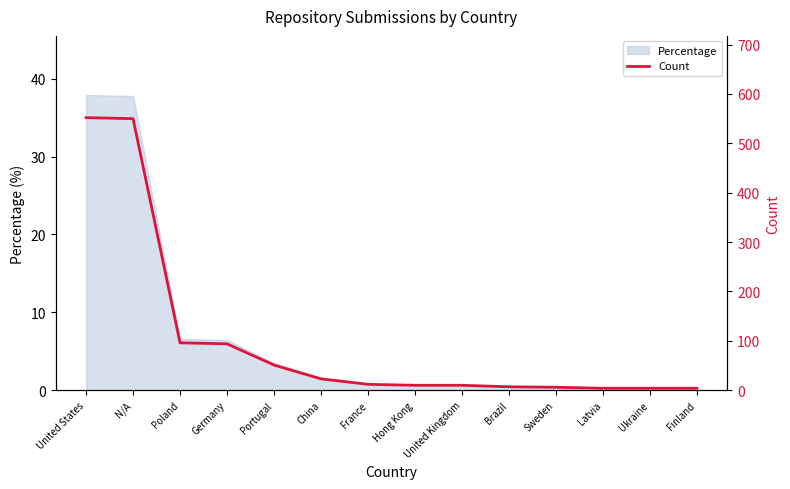

Reading left to right, transcribe all the data shown in this chart.

552	550	96	94	51	23	12	10	10	7	6	4	4	4